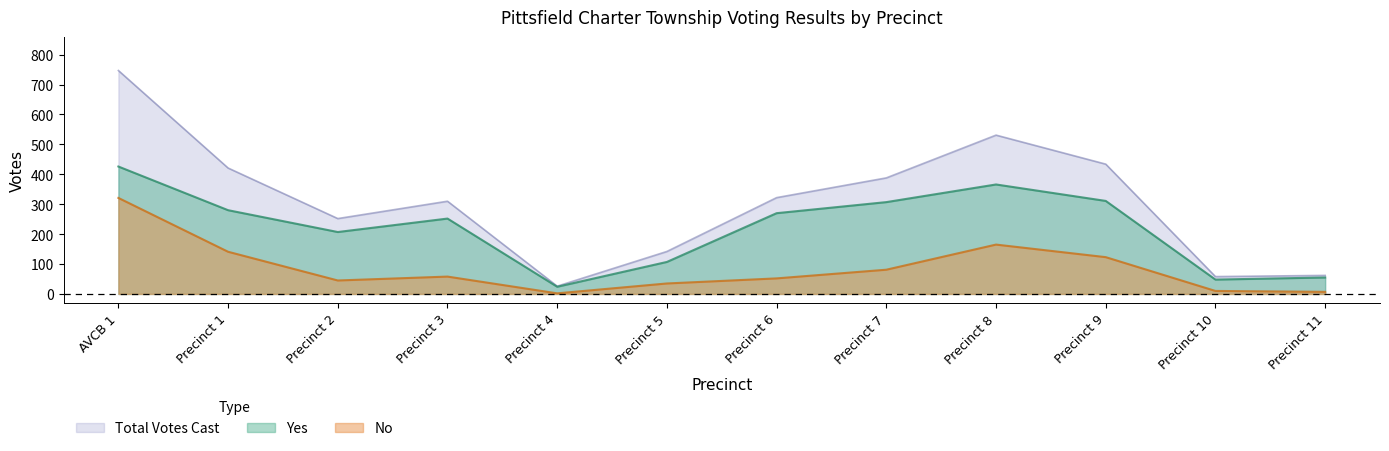

Does the chart have visible grid lines?

No